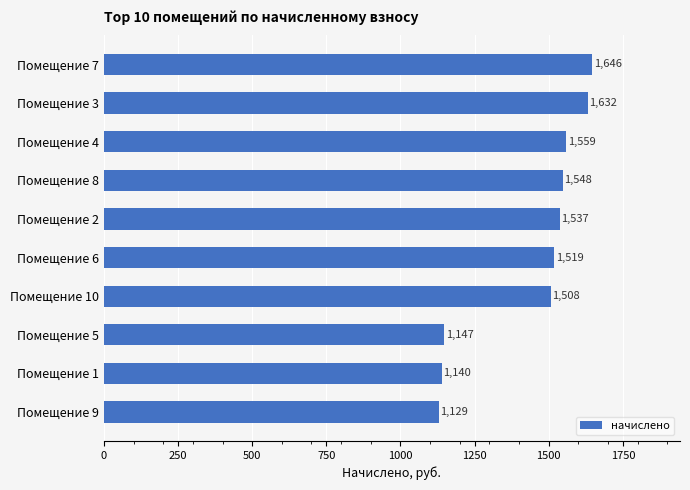

What is the ratio of the value at Помещение 1 to the value at Помещение 3?

0.7